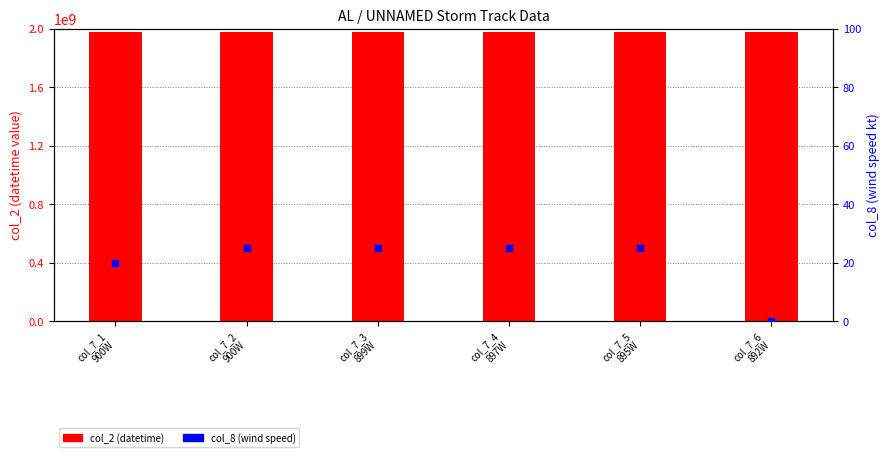

Which series contains the lowest Y value?

col_8 (wind speed)